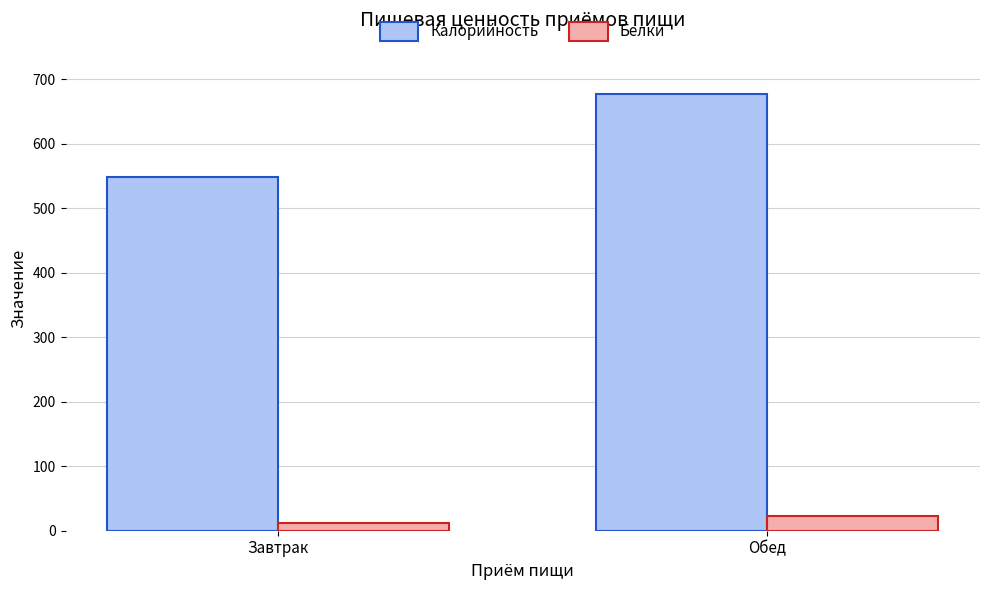

At which label is Калорийность closest to 612?

Завтрак